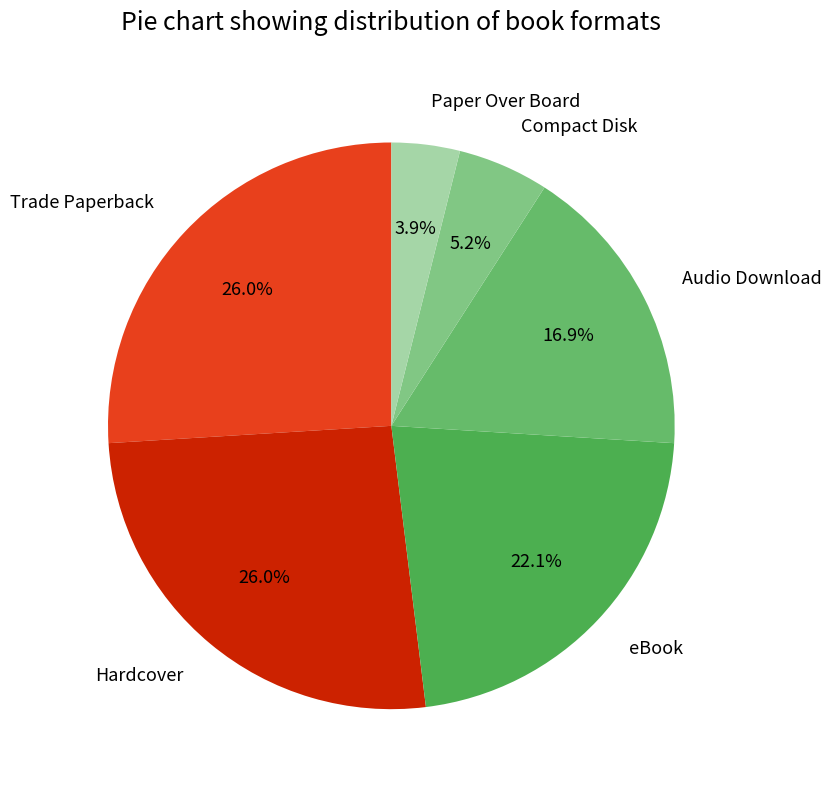

How many segments does this pie chart have?

6